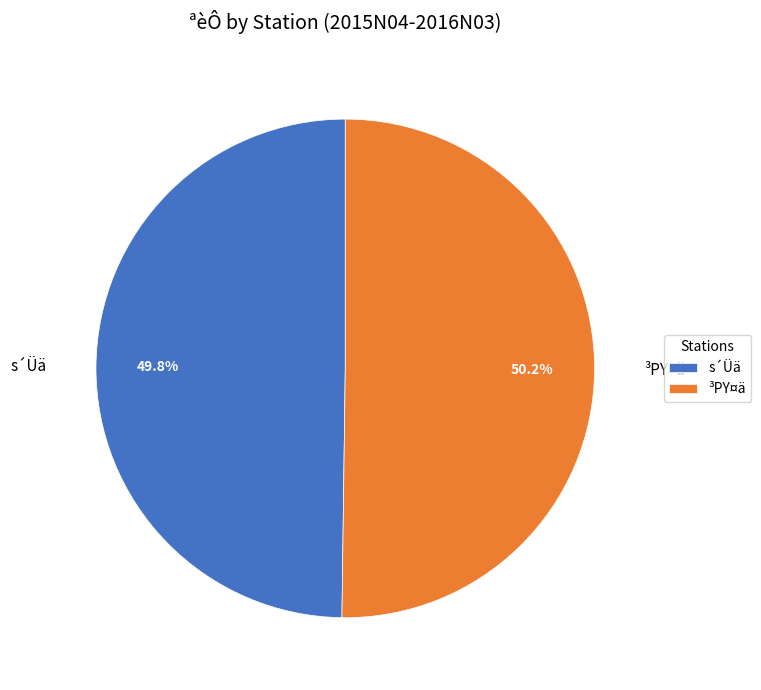

What is the ratio of the value at s´Üä to the value at ³PY¤ä?

1.0